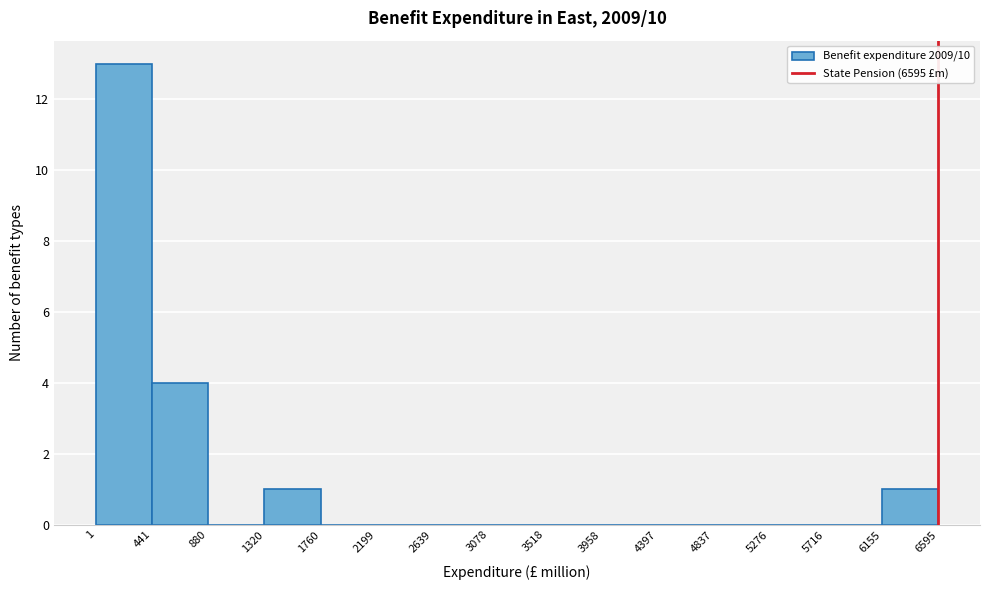

Over which range of the x-axis is the bar tallest?

1 to 441